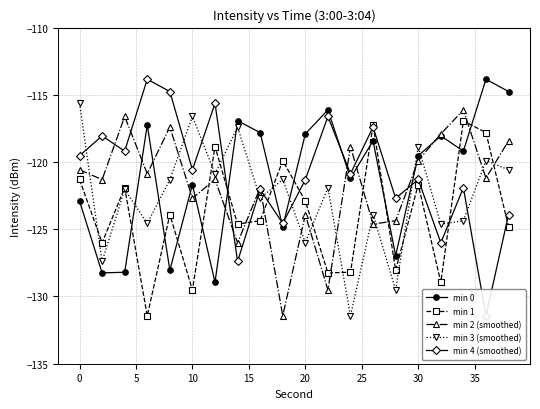

True or false: min 3 (smoothed) and min 2 (smoothed) cross at least once.

True